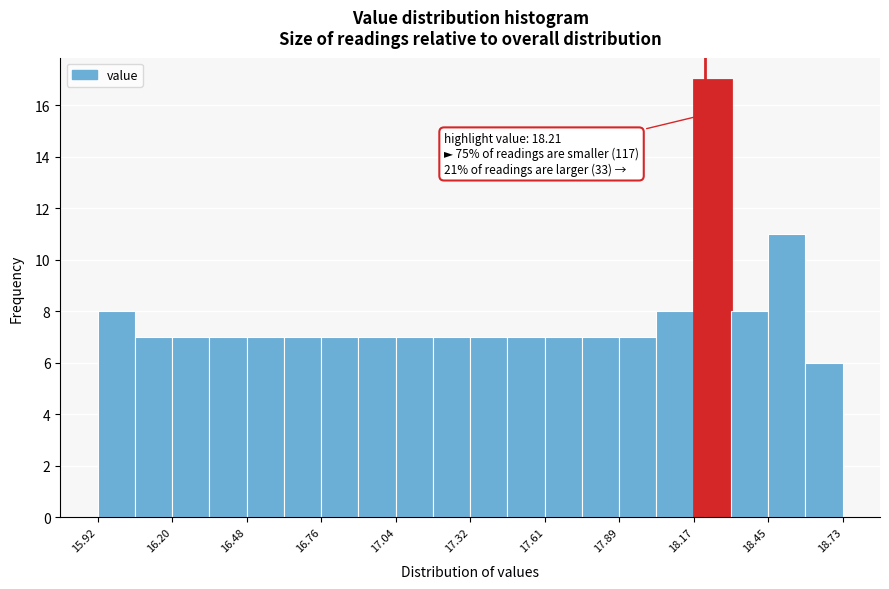

Around what value on the x-axis is the tallest bar? Give the approximate position of its centre, as read against the axis.

18.25